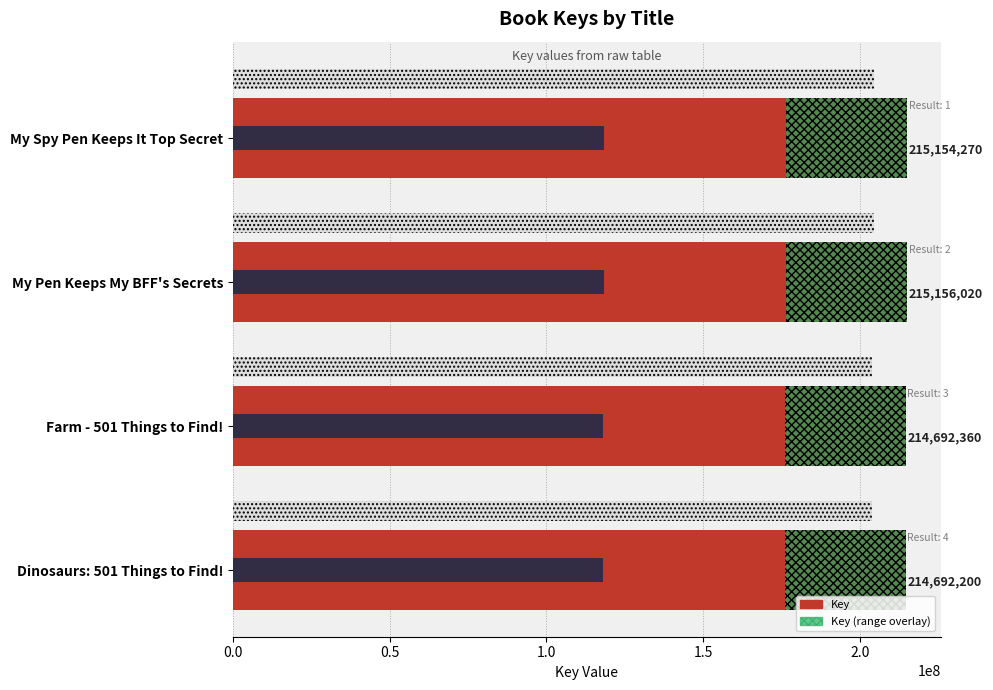

What is the difference between the highest and lowest values at My Spy Pen Keeps It Top Secret?

176426501.4